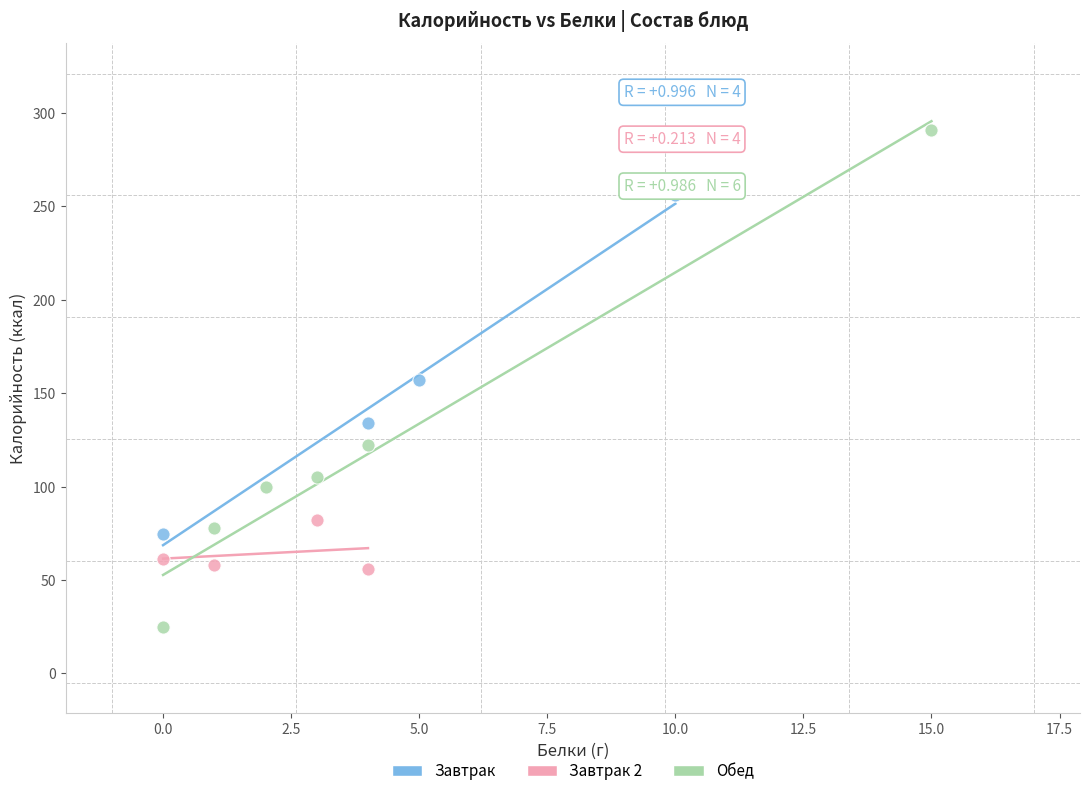

Which series has the largest Y range (max minus min)?

Обед